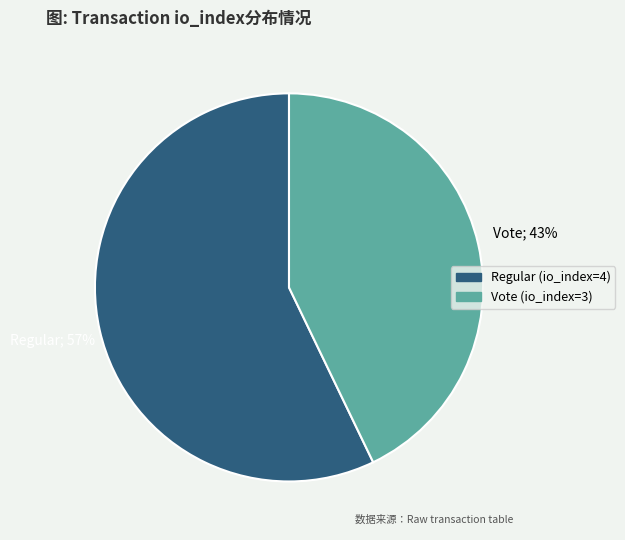

To the nearest percent, what portion does Vote (io_index=3) represent?

43%